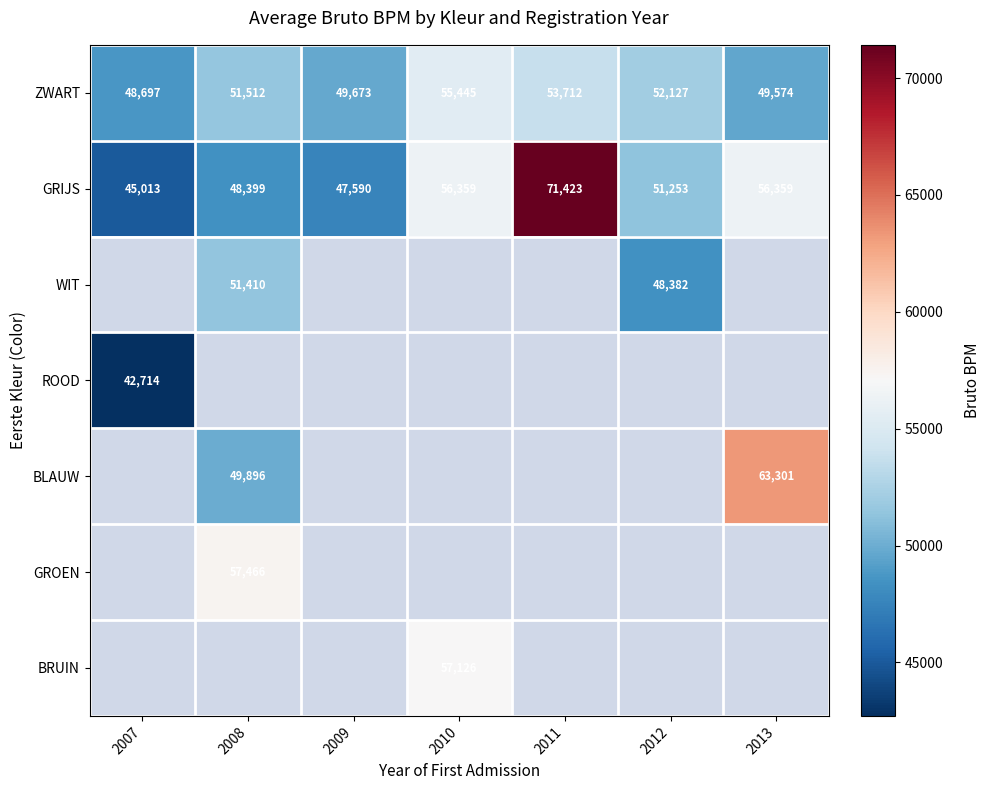

What is the highest value of the ZWART series?

55445